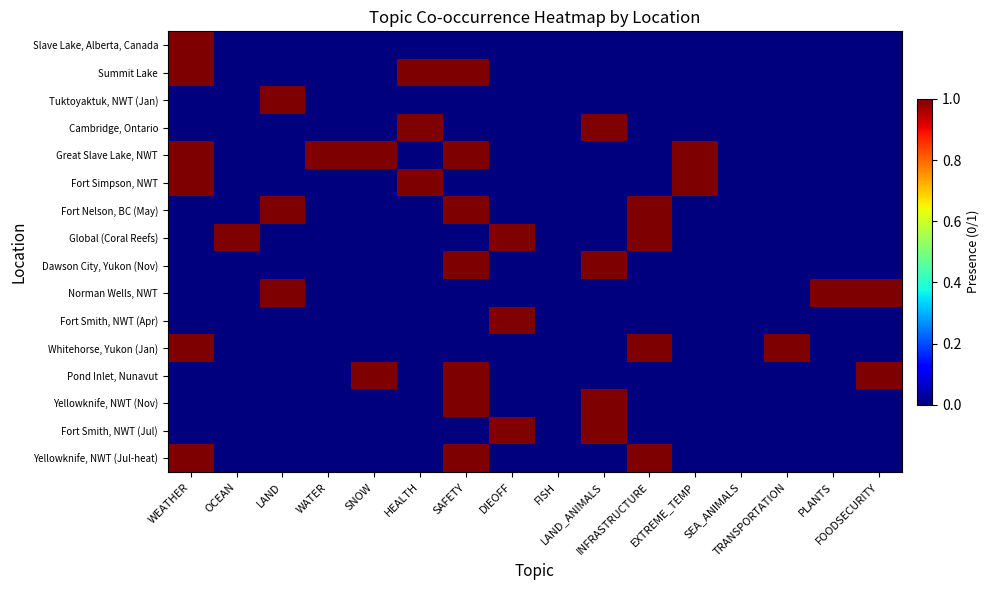

At WATER, list the series in order from smallest to largest.

Slave Lake, Alberta, Canada, Summit Lake, Tuktoyaktuk, NWT (Jan), Cambridge, Ontario, Fort Simpson, NWT, Fort Nelson, BC (May), Global (Coral Reefs), Dawson City, Yukon (Nov), Norman Wells, NWT, Fort Smith, NWT (Apr), Whitehorse, Yukon (Jan), Pond Inlet, Nunavut, Yellowknife, NWT (Nov), Fort Smith, NWT (Jul), Yellowknife, NWT (Jul-heat), Great Slave Lake, NWT